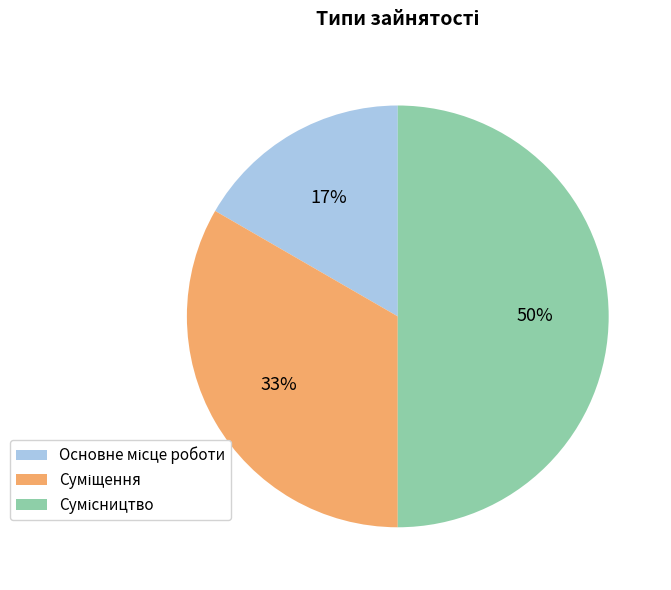

To the nearest percent, what is the difference between the largest and smallest slice percentages?

33%